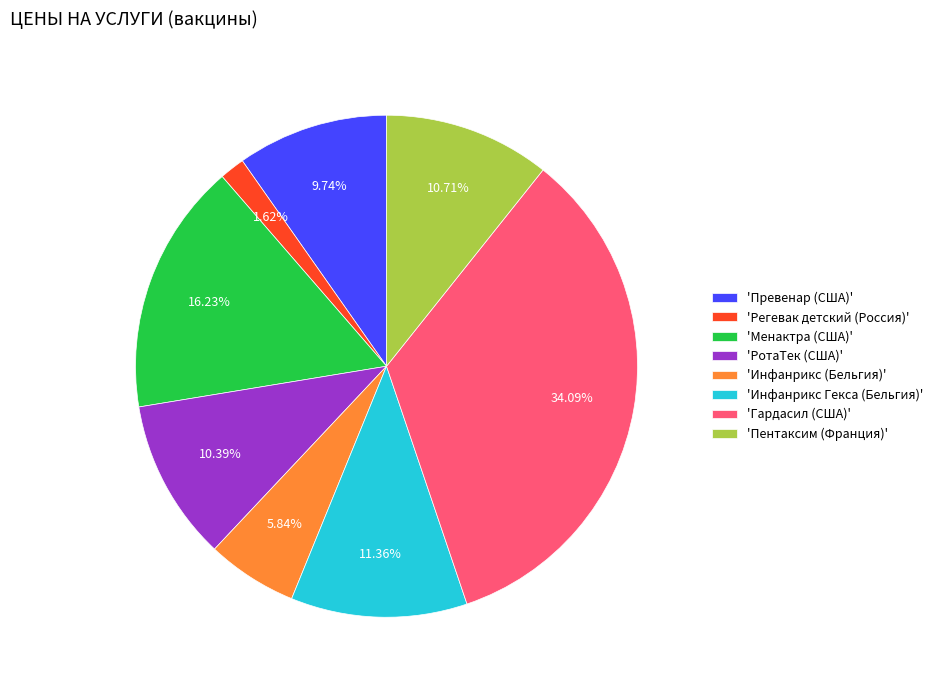

Is there any slice that represents more than half of the pie?

No